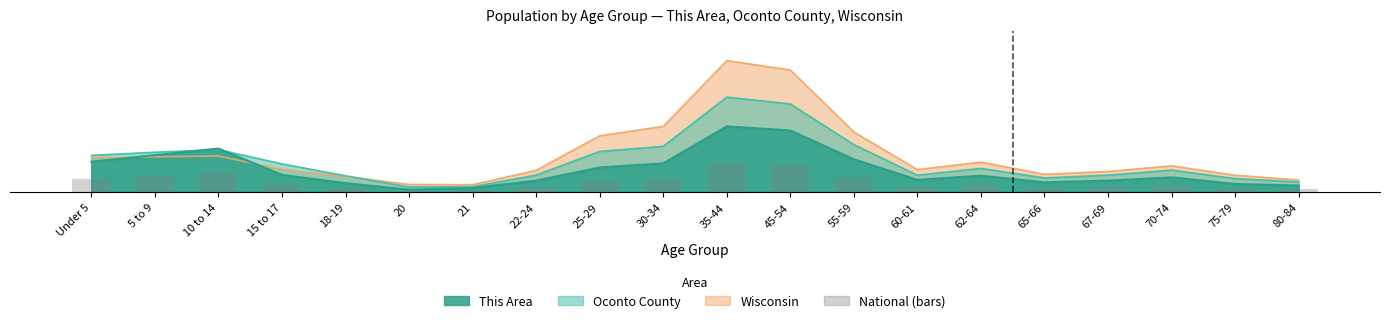

What is the change in value from 25-29 to 45-54?

+11.2